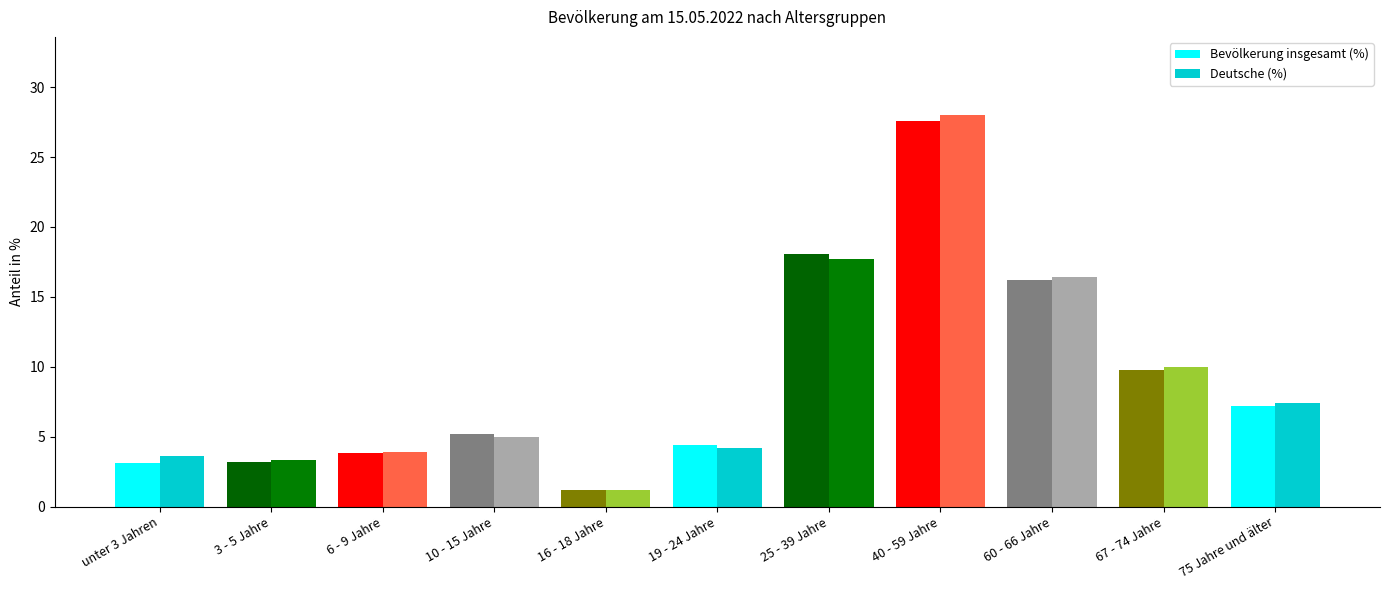

Which series has the largest range (max minus min)?

Deutsche (%)